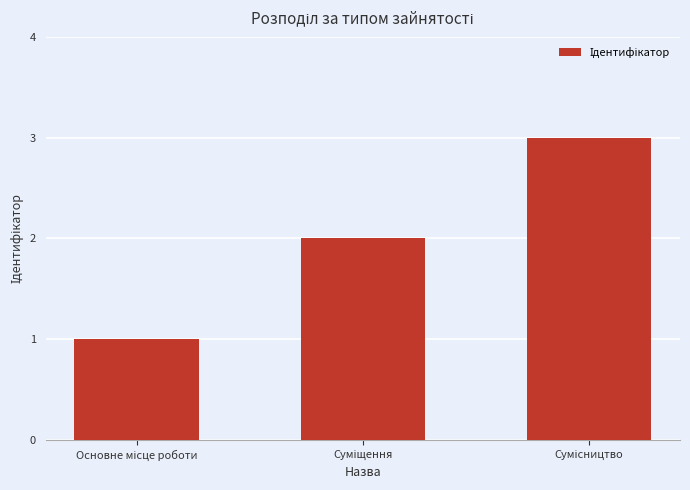

How many bars are there in total?

3